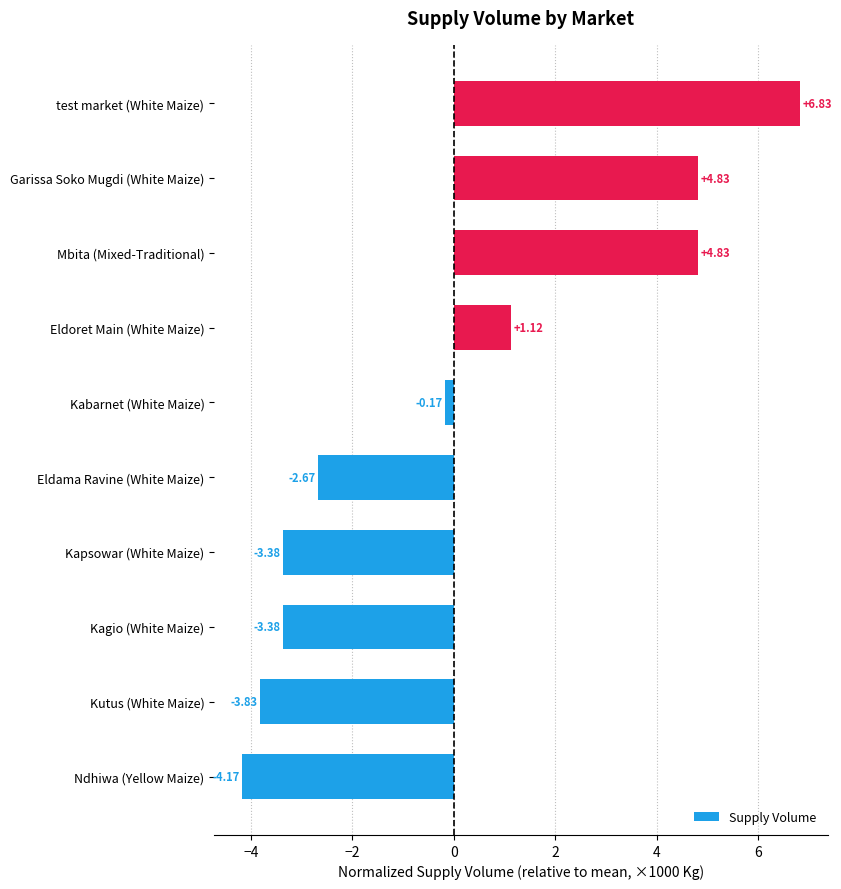

How many bars are there in total?

10